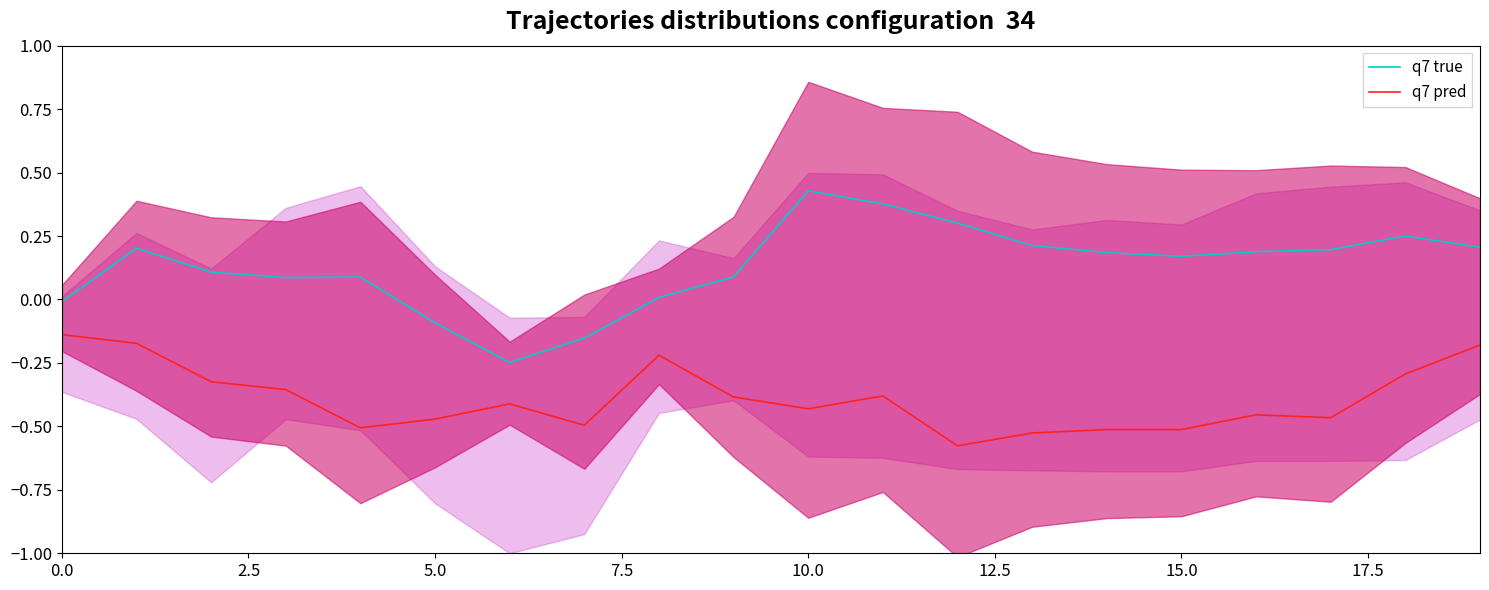

Is it true that q7 true equals 0.1 at 9?

False